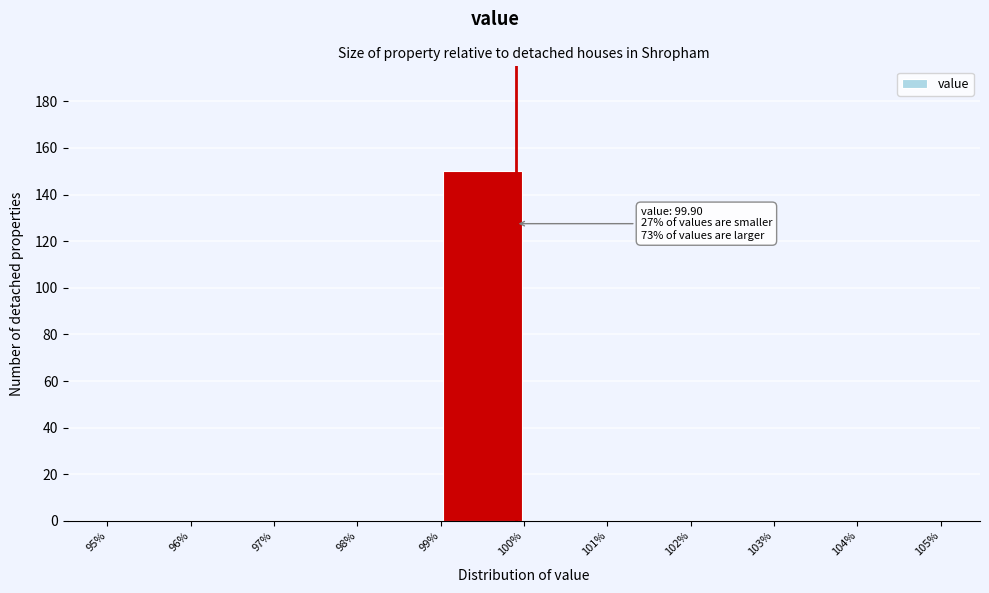

Which range on the x-axis has the tallest bar?

99% to 100%